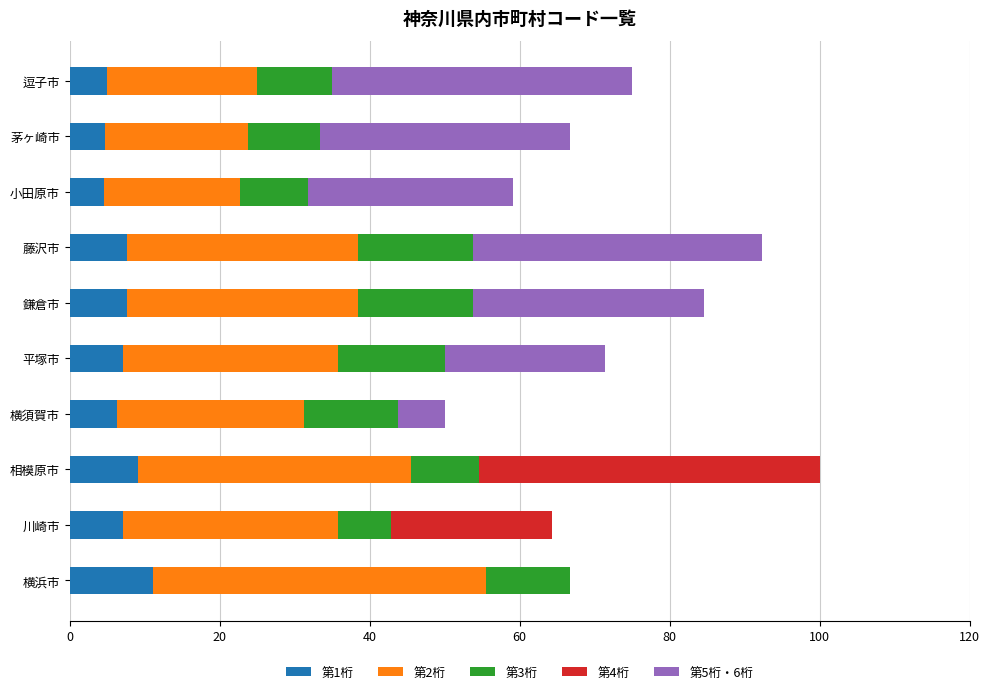

What is the total value across all series at 平塚市?

71.4